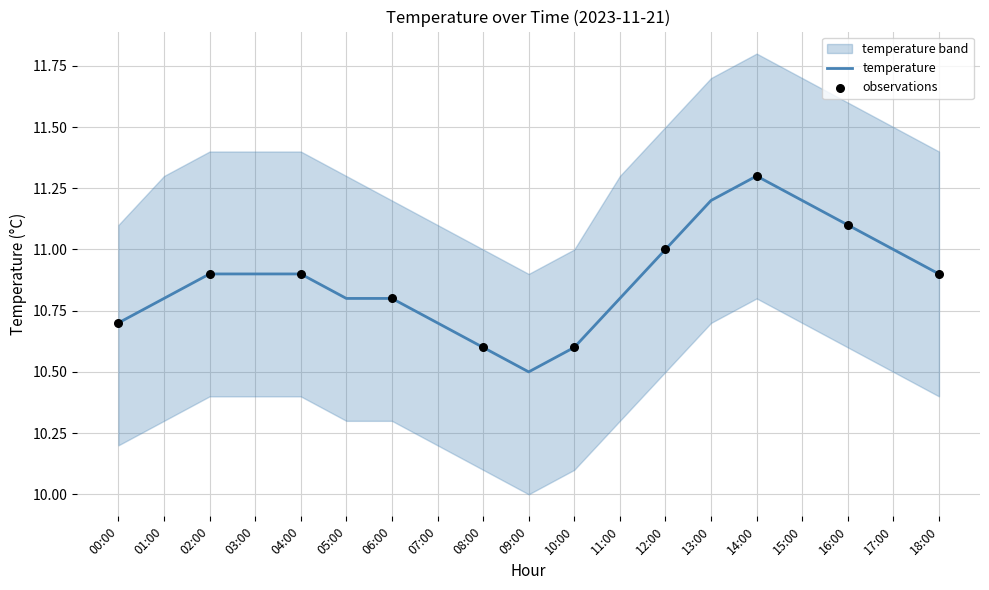

Which has a higher value, 17:00 or 16:00?

16:00